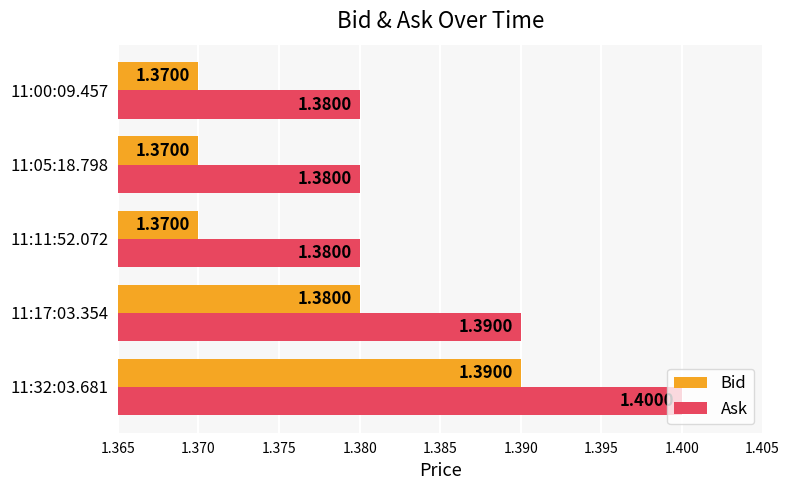

Rank the series at 11:11:52.072 from lowest to highest value.

Bid, Ask